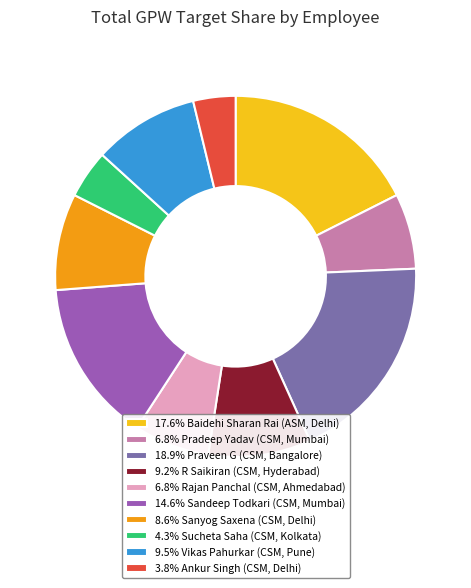

Is there any slice that represents more than half of the pie?

No